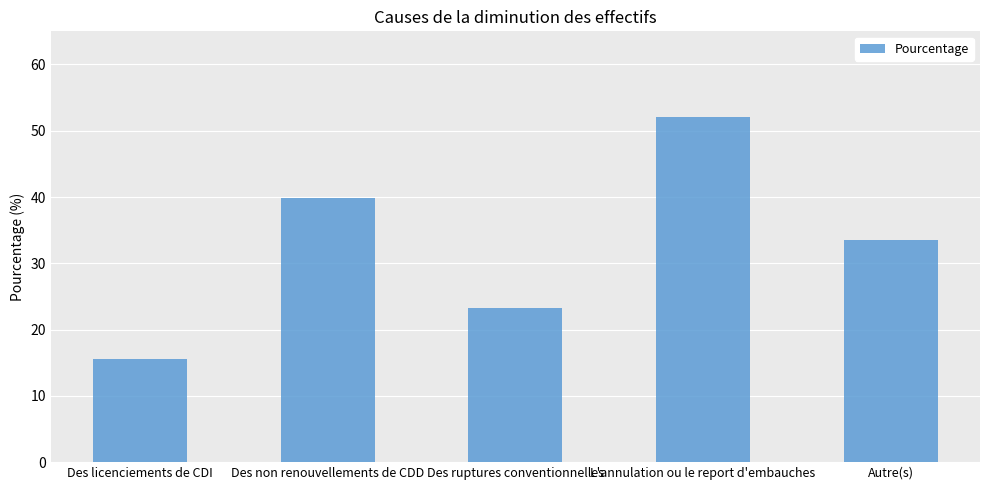

What is the difference between the maximum and minimum values?

36.6